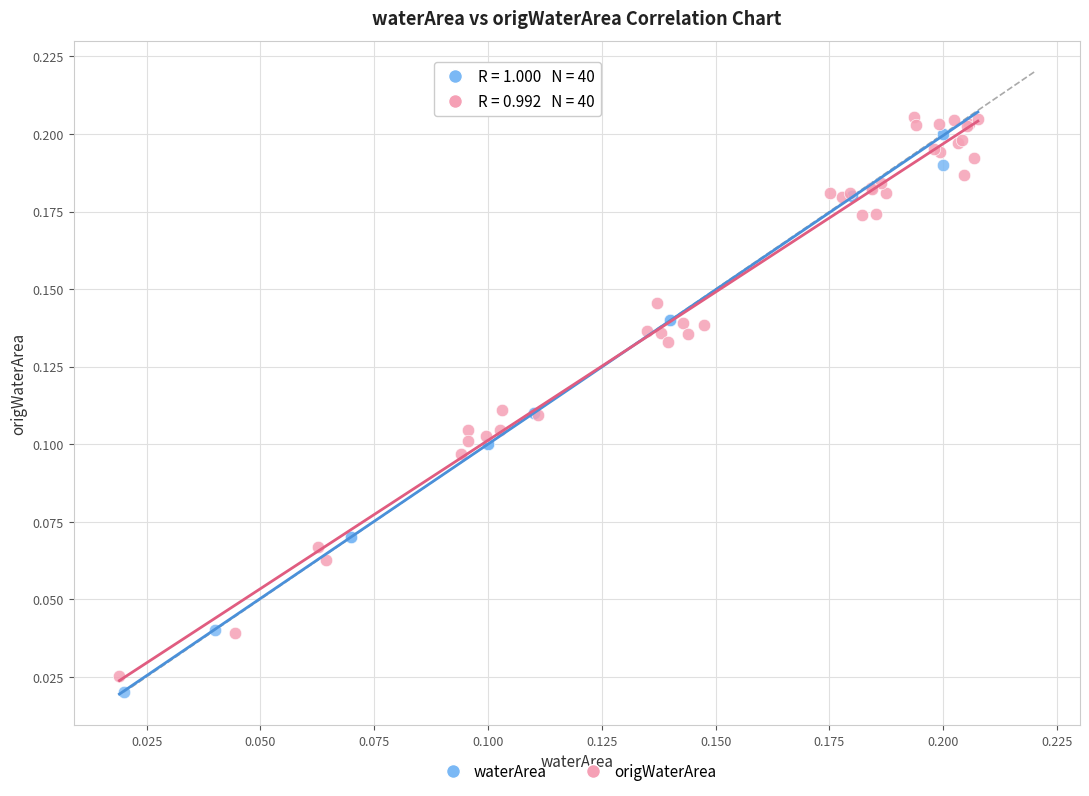

Which series has the widest spread of Y values?

waterArea